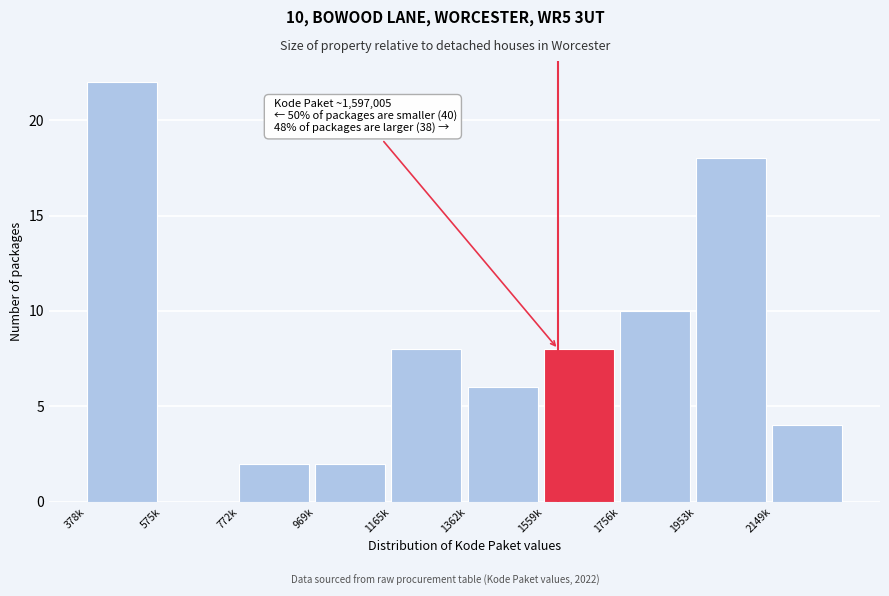

Reading left to right, extract all data points from this chart.

378k=22	575k=0	772k=2	969k=2	1165k=8	1362k=6	1559k=8	1756k=10	1953k=18	2149k=4